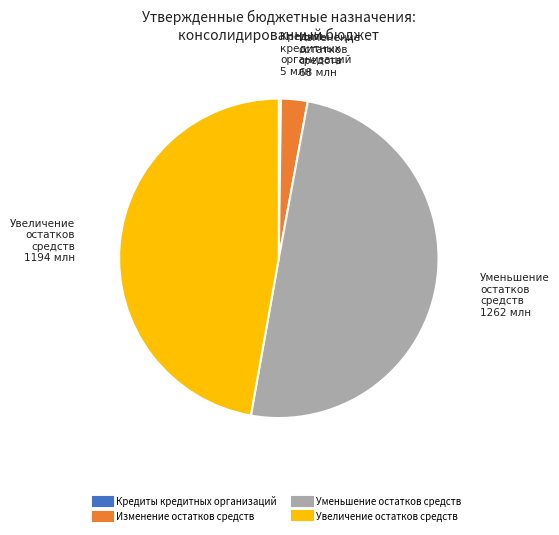

To the nearest percent, what is the average slice percentage?

25%